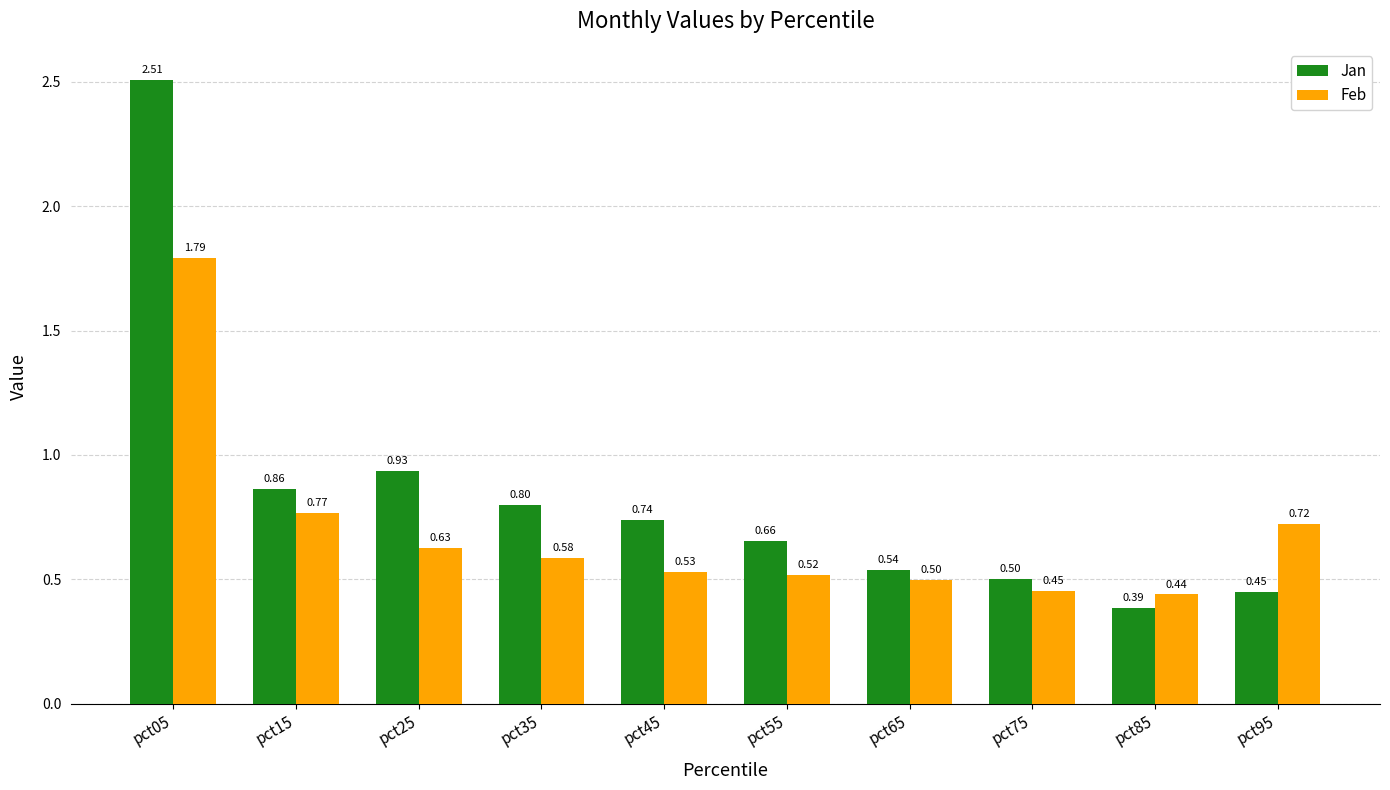

Which series has the largest total across all categories?

Jan